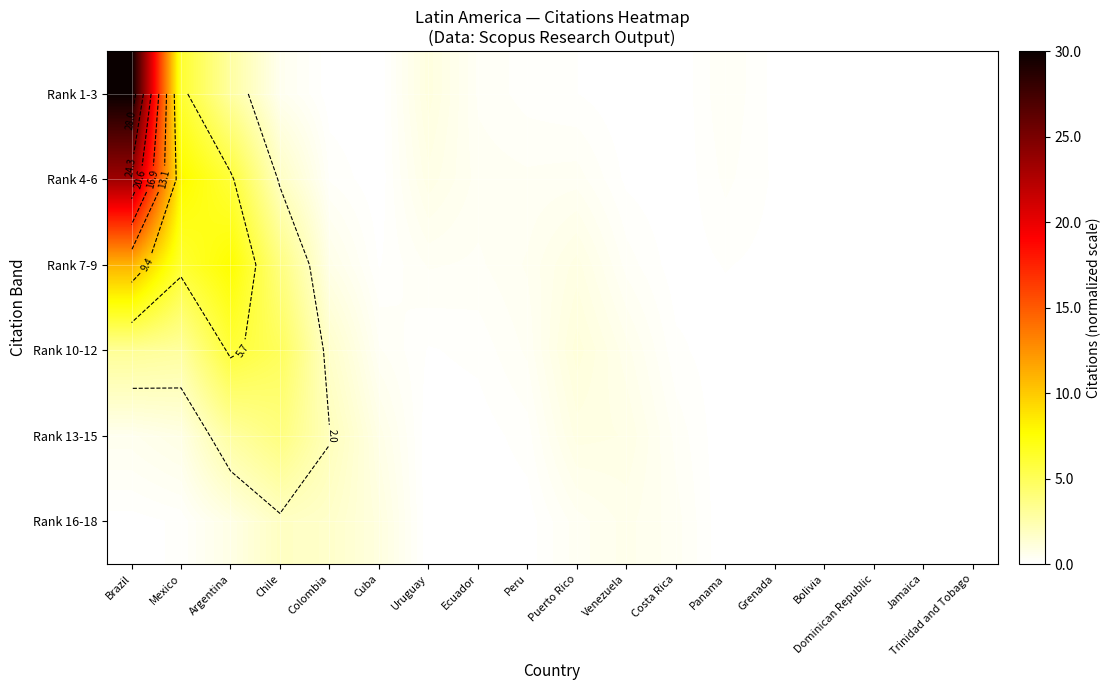

What is the sum of all Rank 13-15 values?

13.3